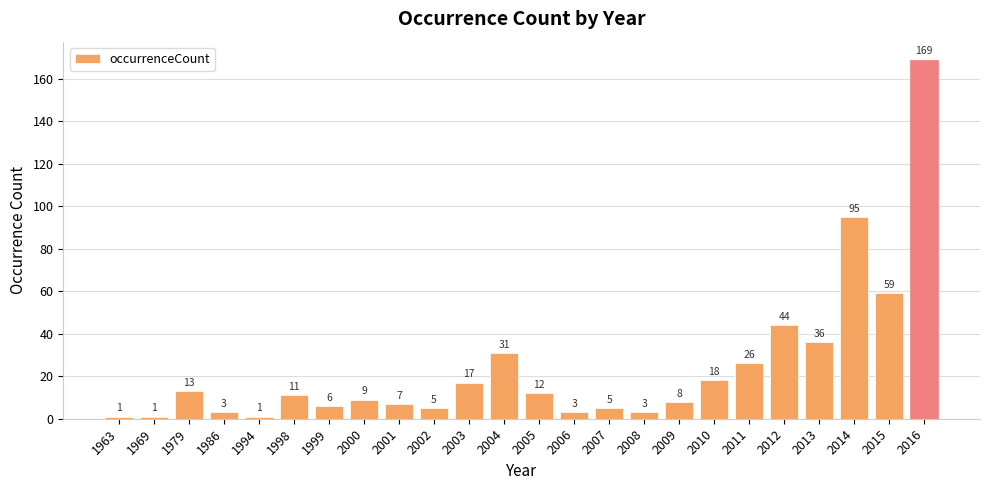

What is the change in value from 2004 to 2015?

+28